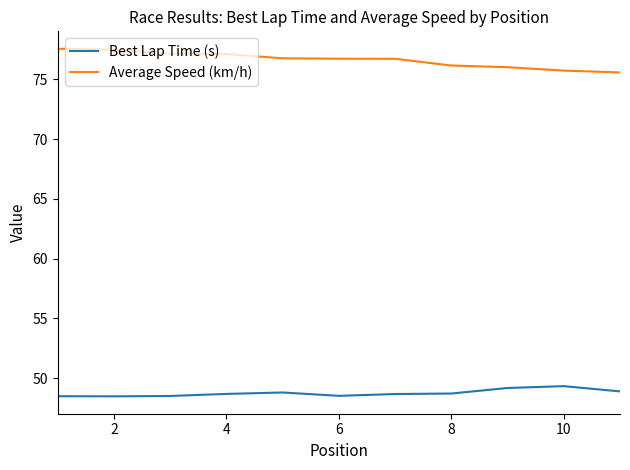

Which series has the largest total across all categories?

Average Speed (km/h)